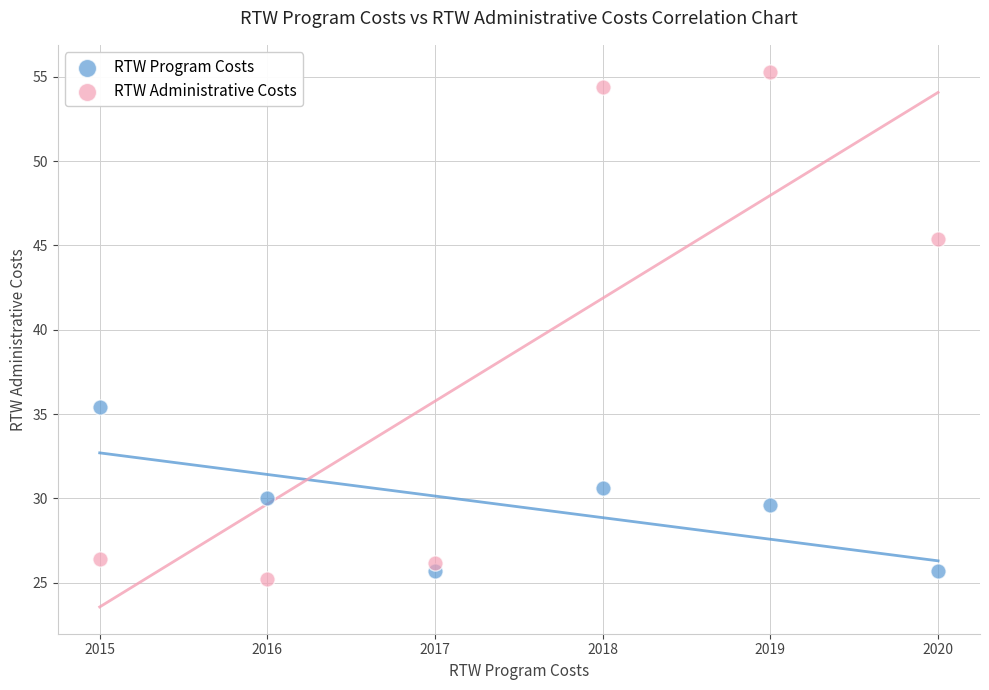

Which series has the largest Y range (max minus min)?

RTW Administrative Costs